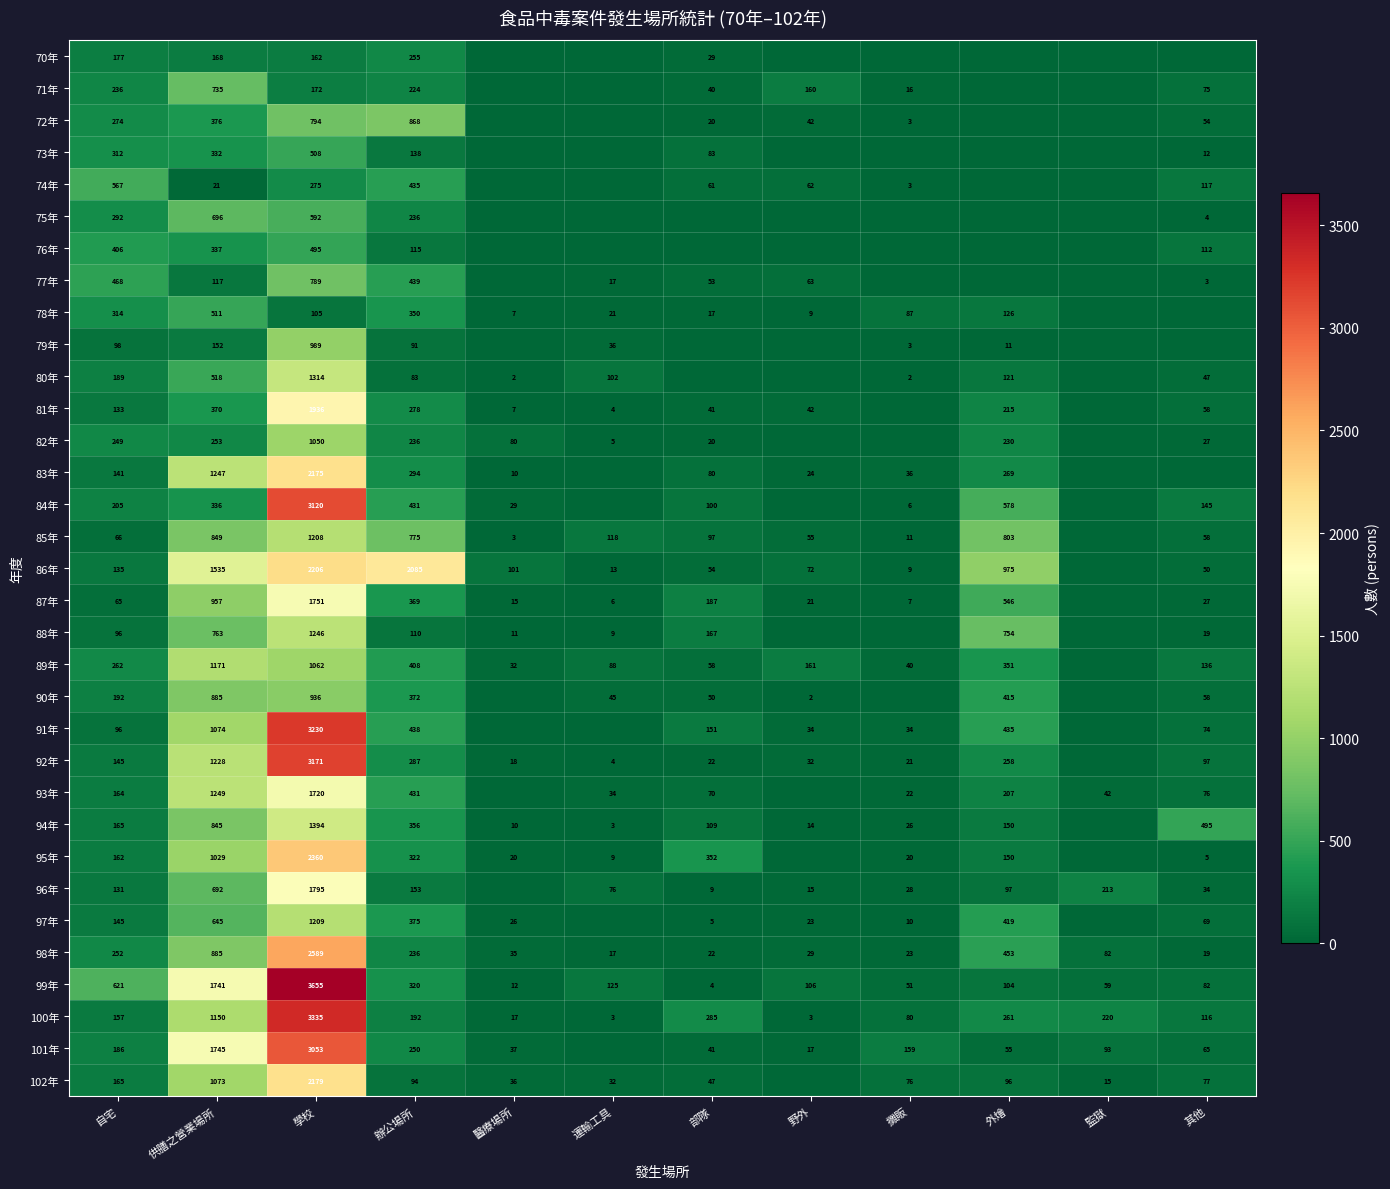

List the labels in order of 99年 value, smallest first.

部隊, 醫療場所, 攤販, 監獄, 其他, 外燴, 野外, 運輸工具, 辦公場所, 自宅, 供膳之營業場所, 學校